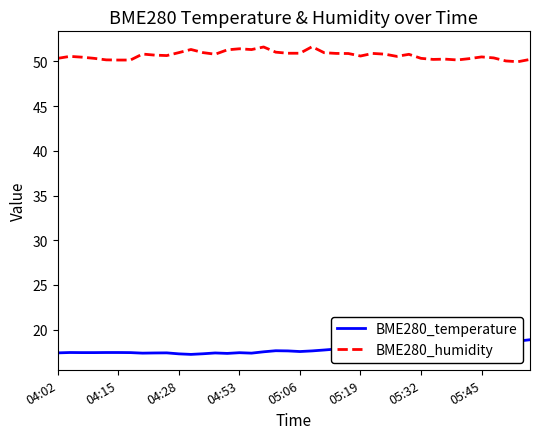

True or false: BME280_temperature and BME280_humidity intersect in this chart.

False